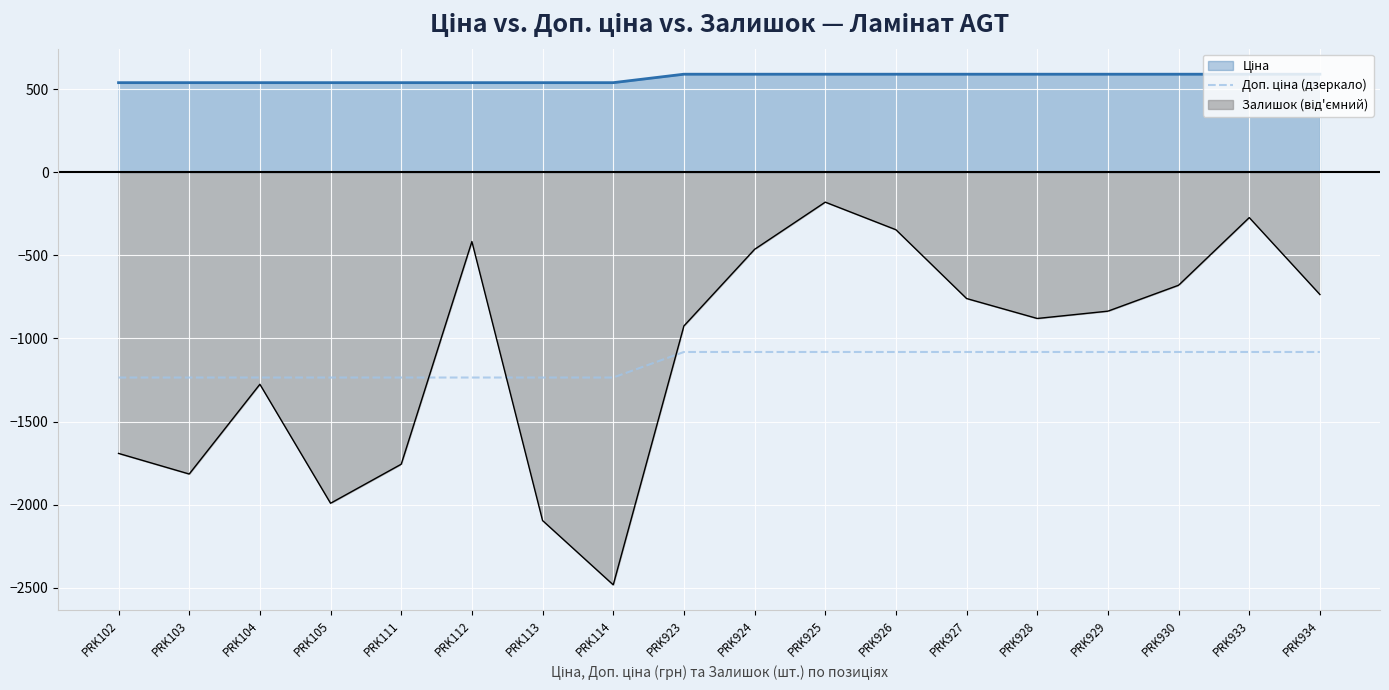

What is the total value across all series at PRK104?

-1972.4